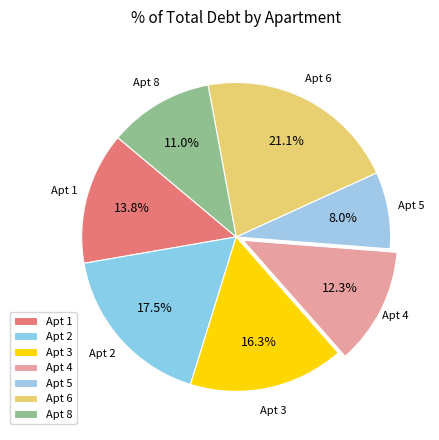

Approximately how many times larger is the value at Apt 1 compared to Apt 5?

1.7